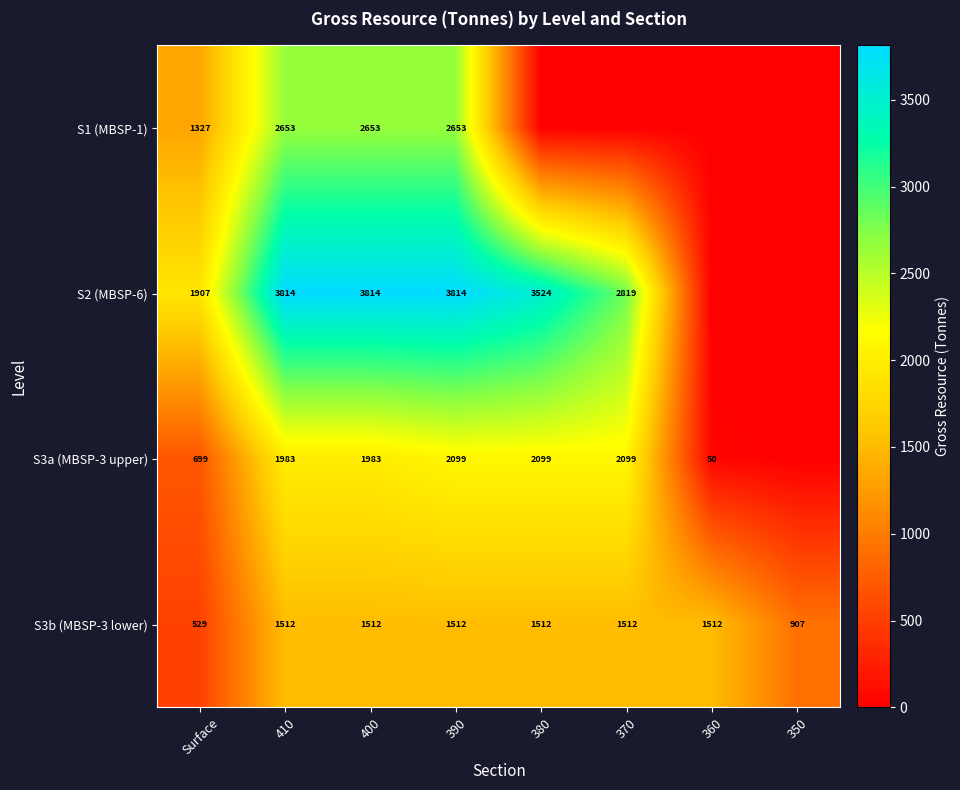

Between Surface and 380, which series saw the biggest shift?

S2 (MBSP-6)